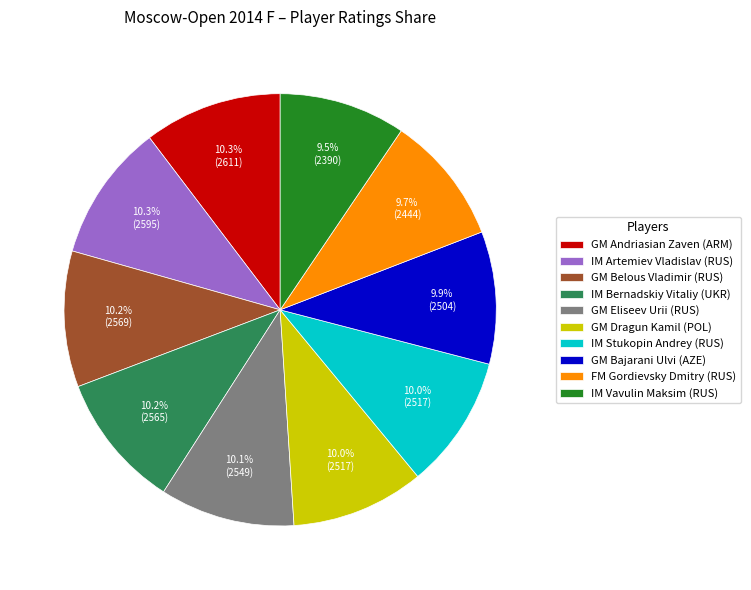

How many segments does this pie chart have?

10